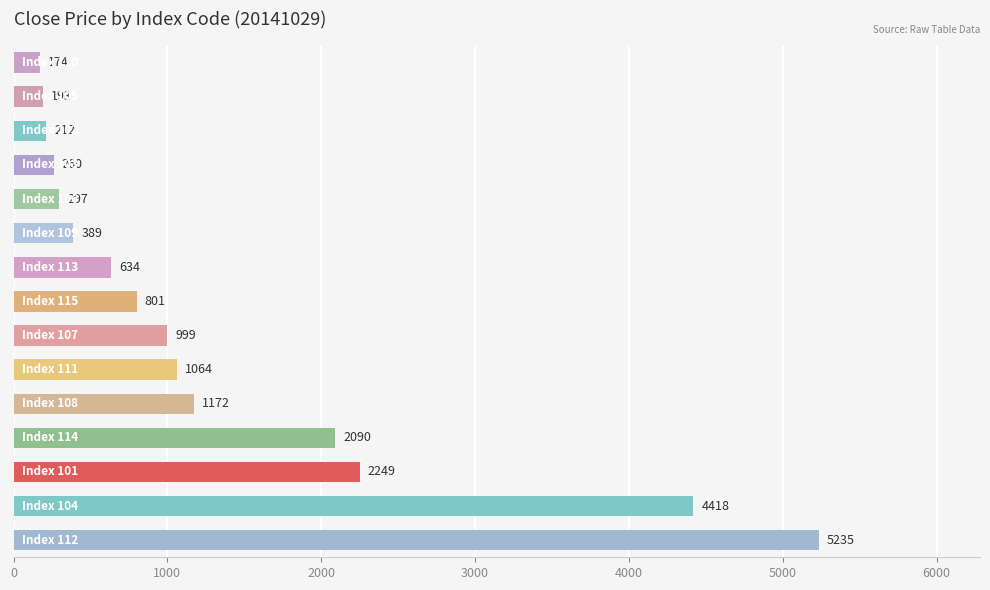

How many data points are less than 801?

7